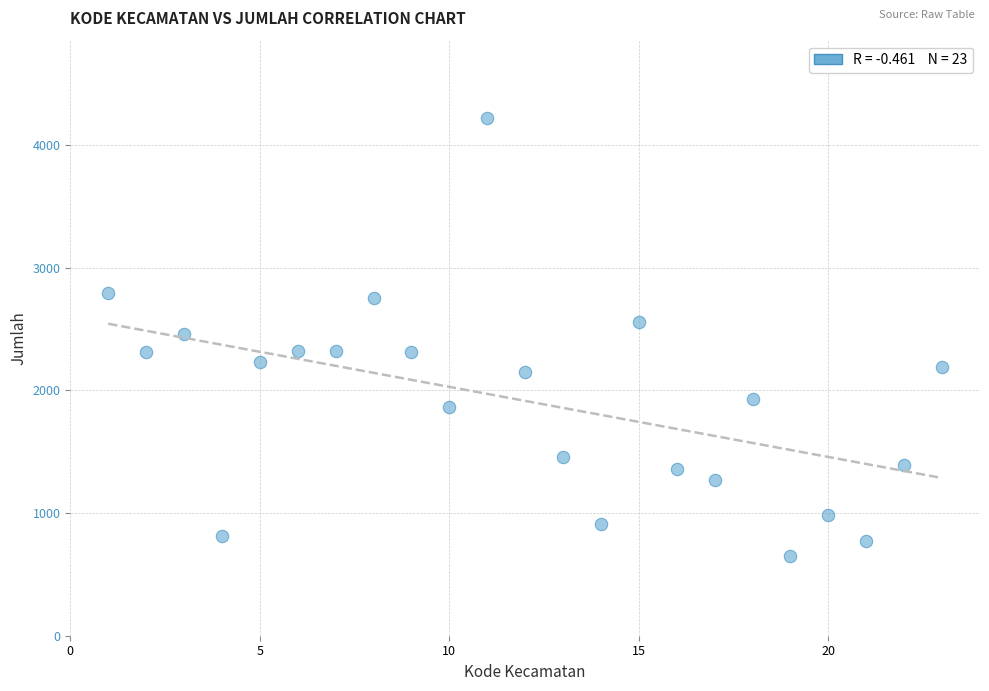

What is the range of Y values (max minus min)?

3570